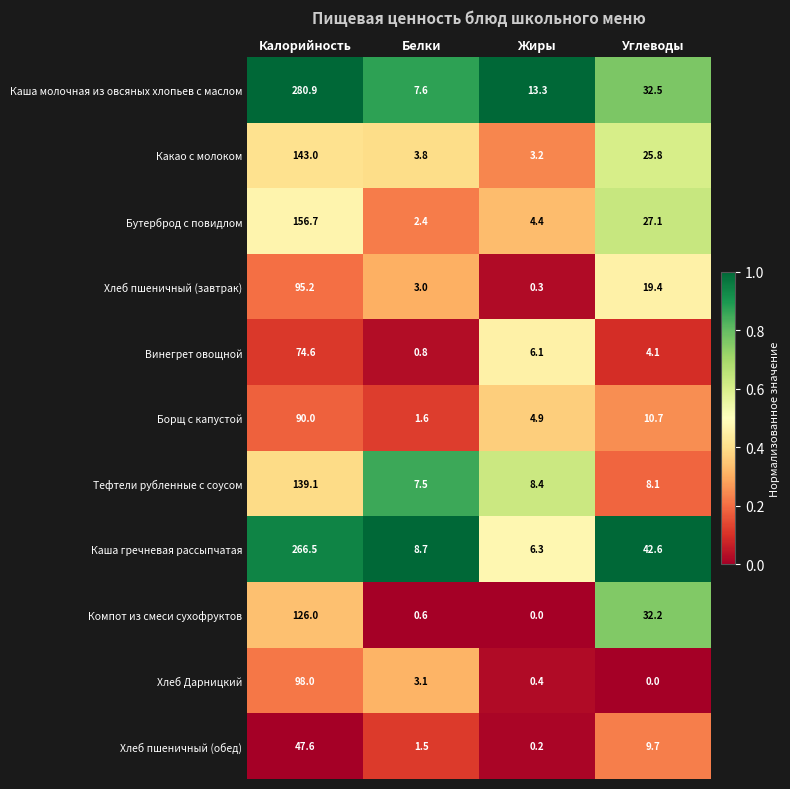

What is the total value across all series at Углеводы?

212.2